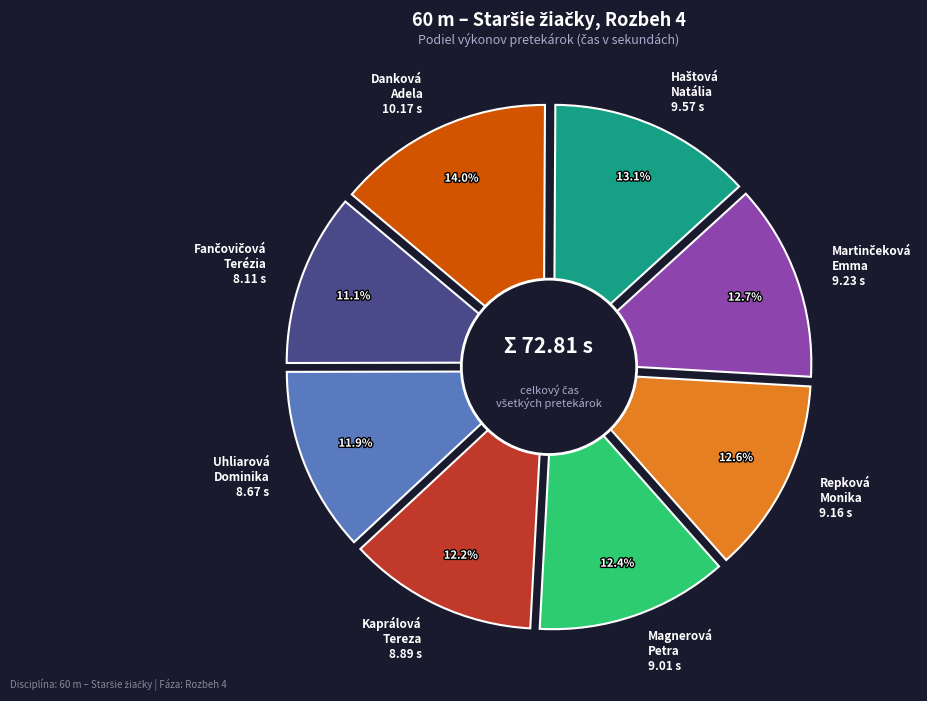

Rank the categories by value from highest to lowest.

Danková Adela, Haštová Natália, Martinčeková Emma, Repková Monika, Magnerová Petra, Kaprálová Tereza, Uhliarová Dominika, Fančovičová Terézia